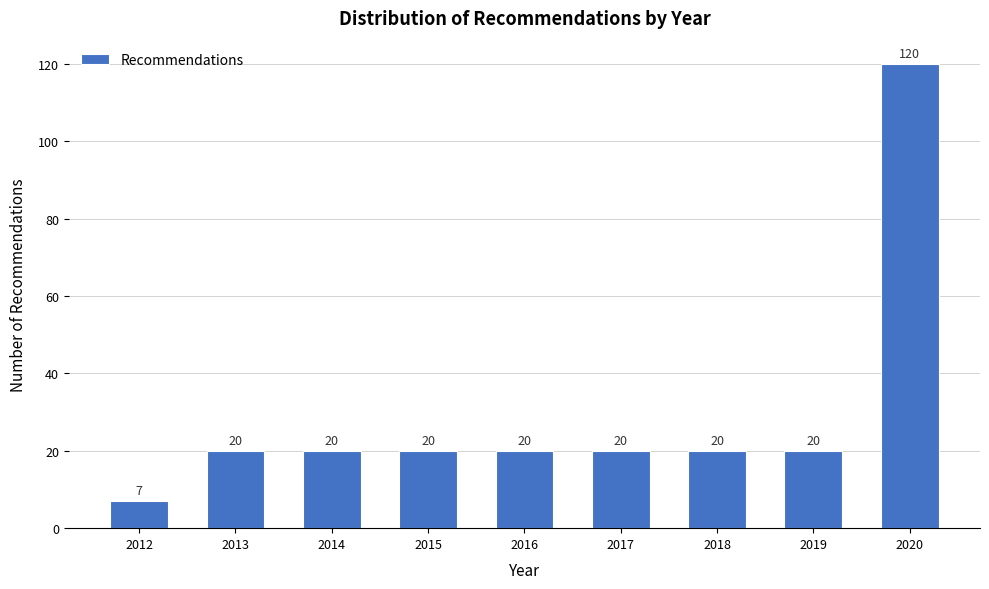

Reading right to left, list all the values displayed in this chart.

120	20	20	20	20	20	20	20	7